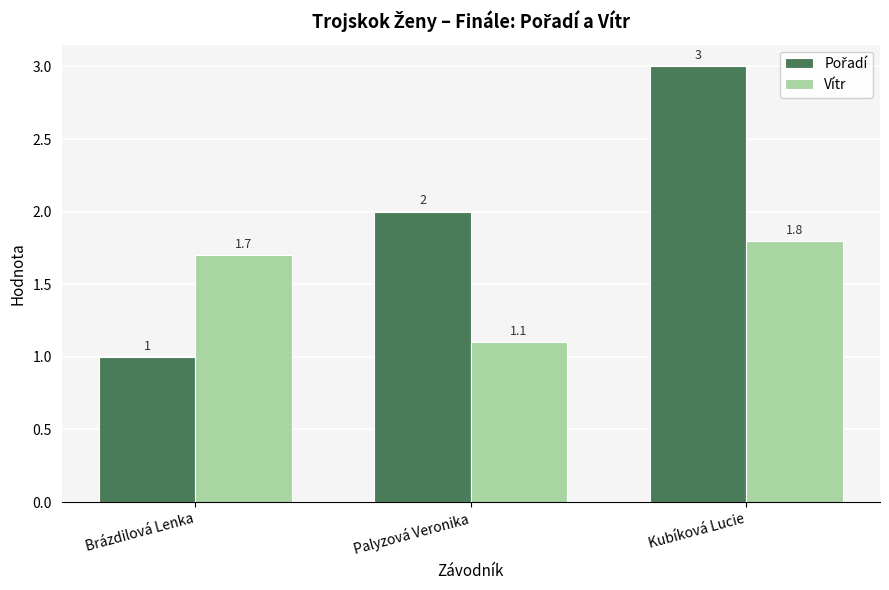

How many categories are shown in the chart?

3